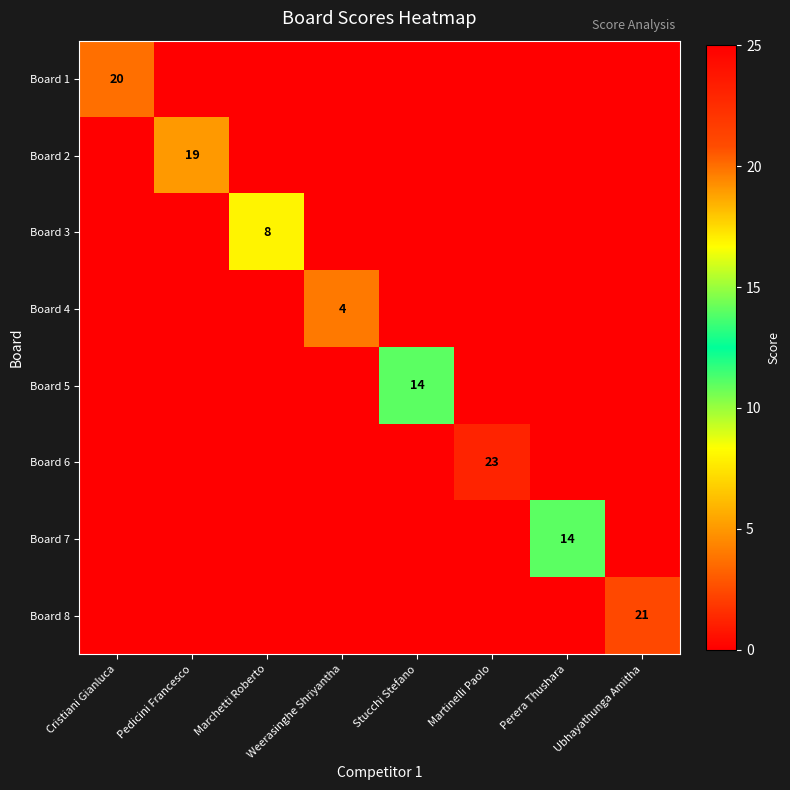

At how many categories does at least one series exceed 8?

6